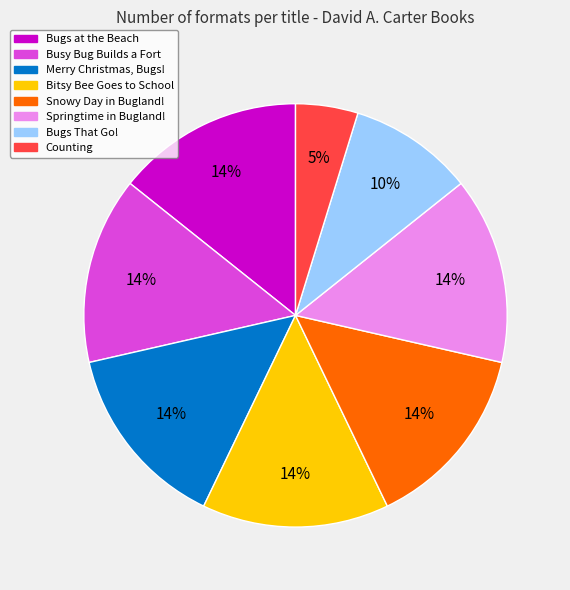

To the nearest percent, what portion does Snowy Day in Bugland! represent?

14%